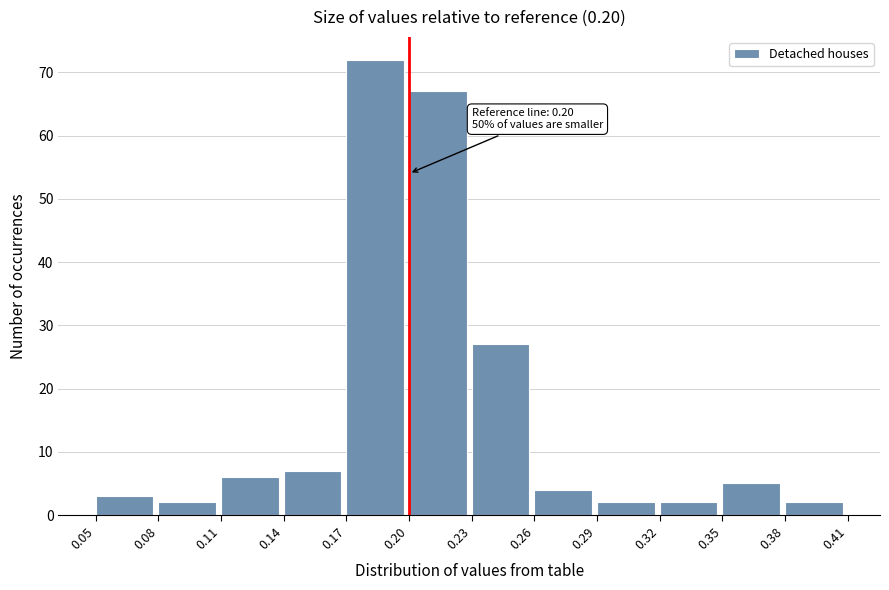

Which range on the x-axis has the tallest bar?

0.17 to 0.20